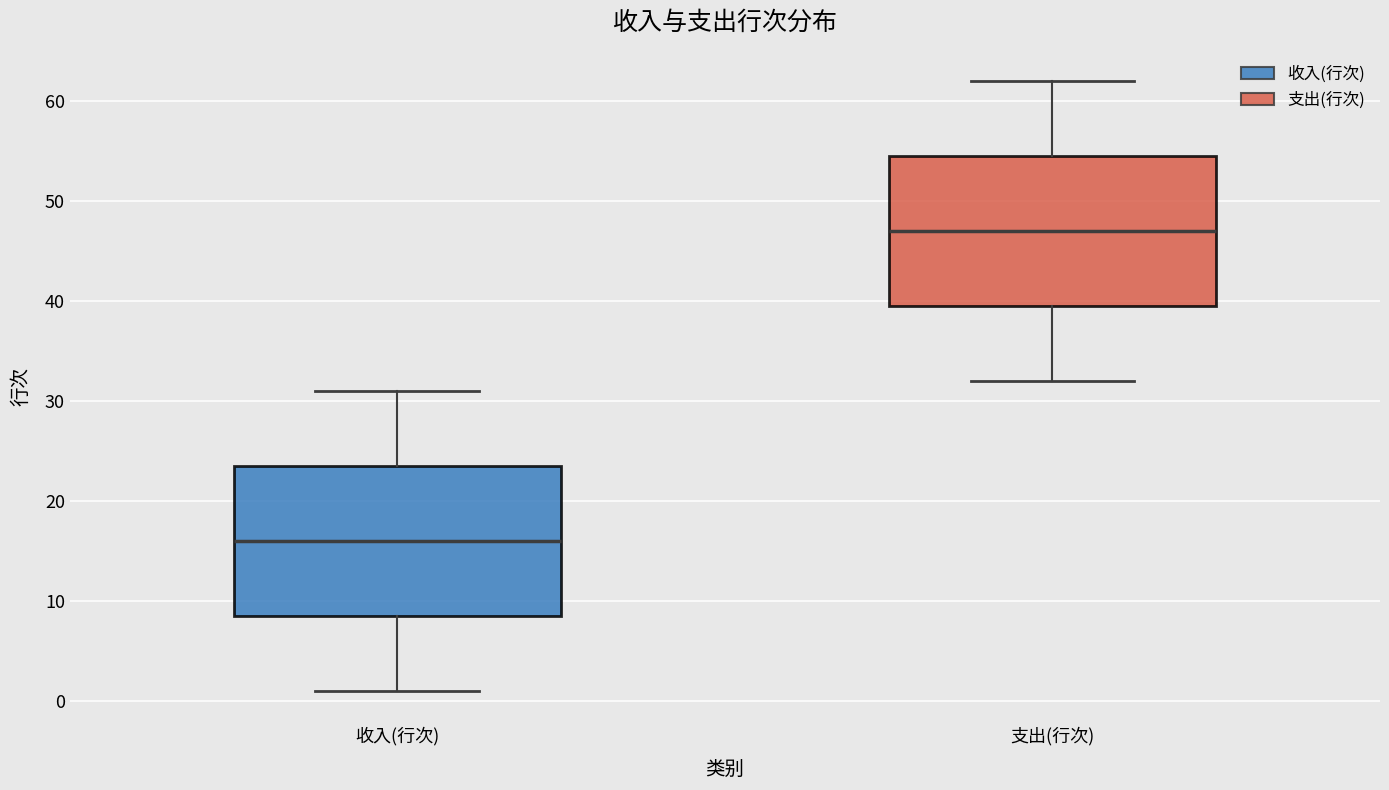

Which box's median line is the lowest?

收入(行次)